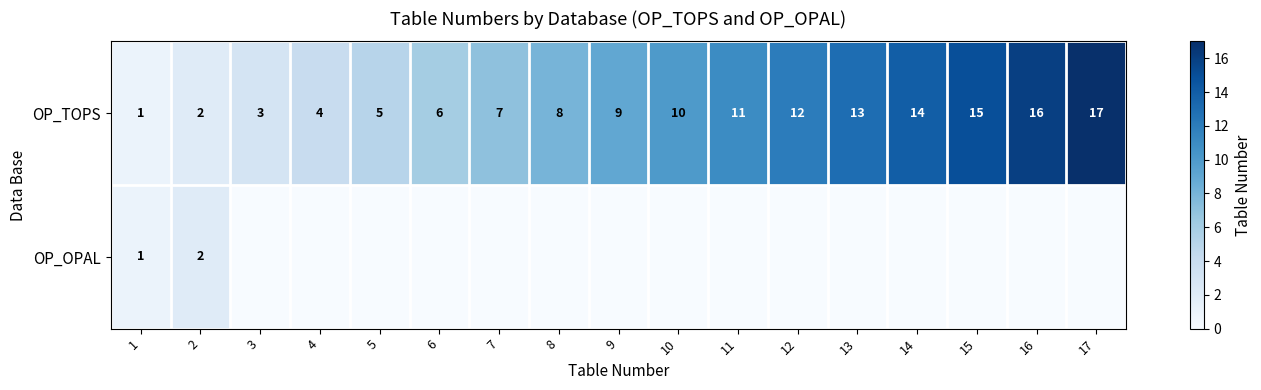

What is the highest value of the OP_TOPS series?

17